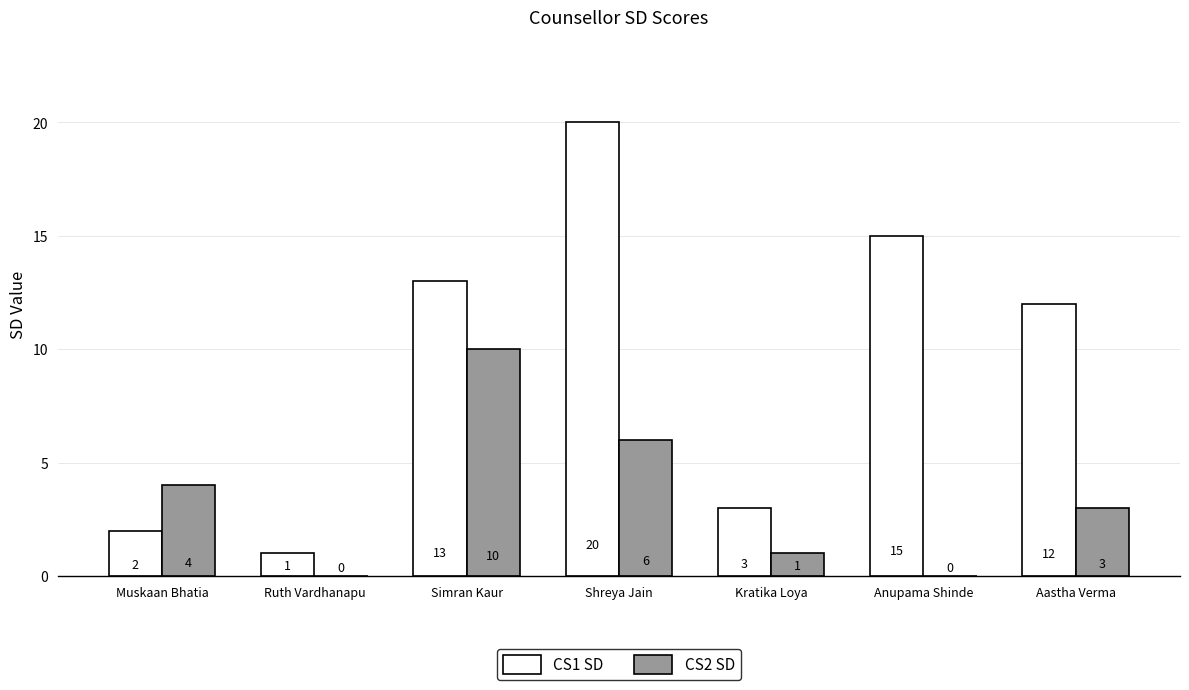

What is the sum of the CS1 SD values at Shreya Jain and Anupama Shinde?

35